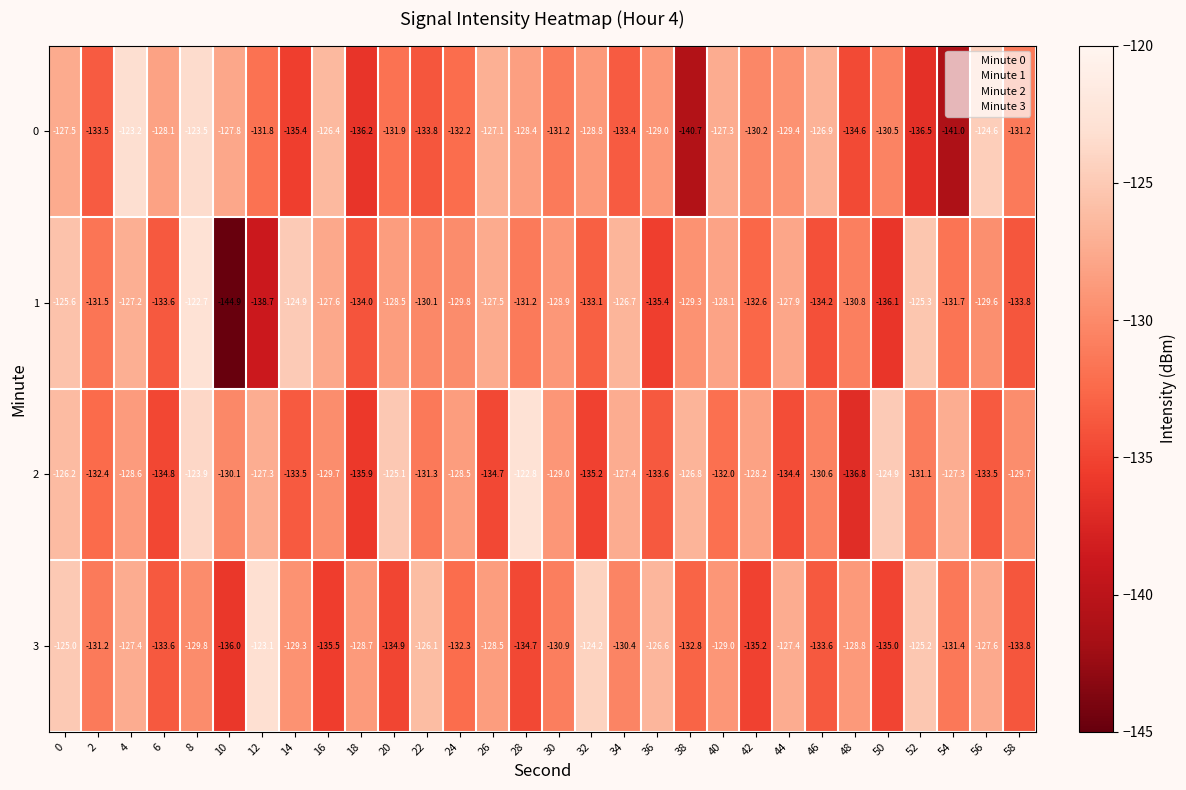

Which label corresponds to the largest value in the chart?

8